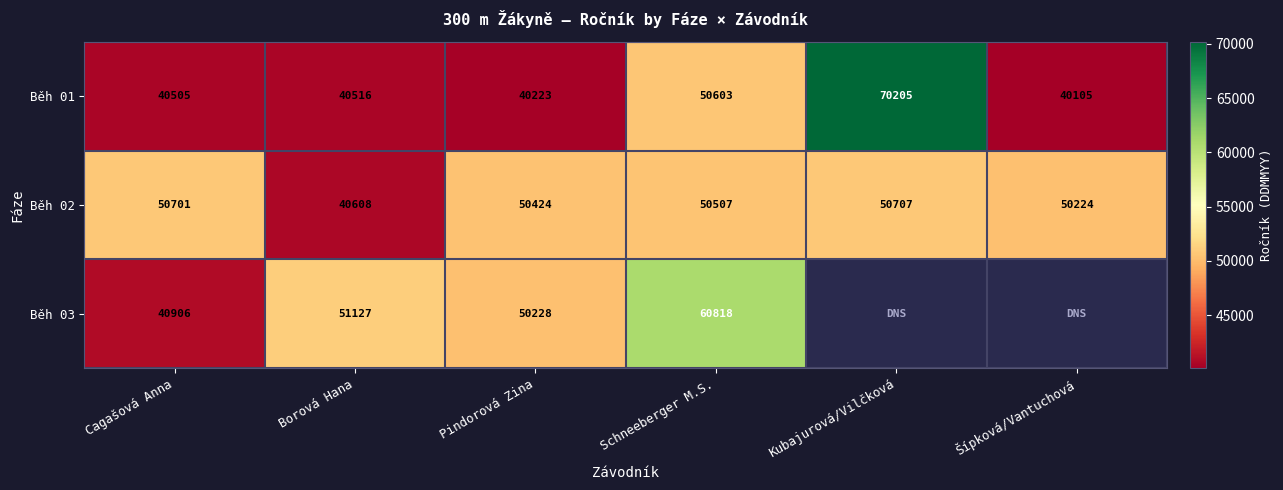

Which label corresponds to the largest value in the chart?

Kubajurová/Vilčková